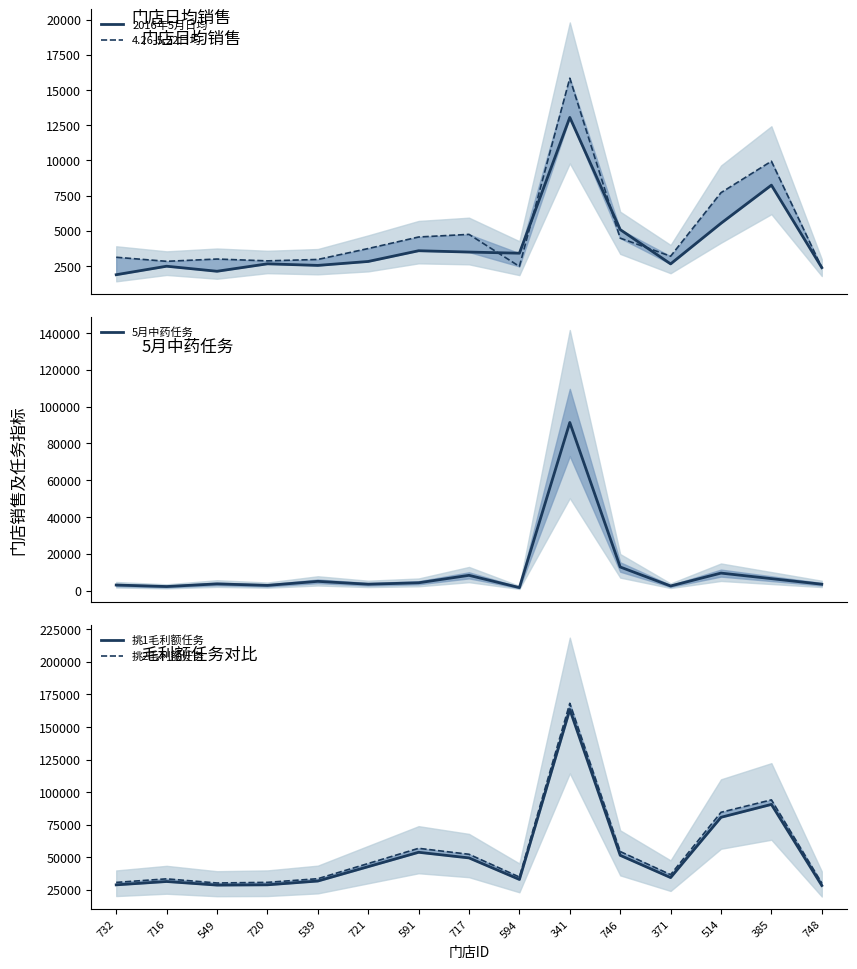

The 挑1毛利额任务 series shows 32872 at 594. True or false?

True